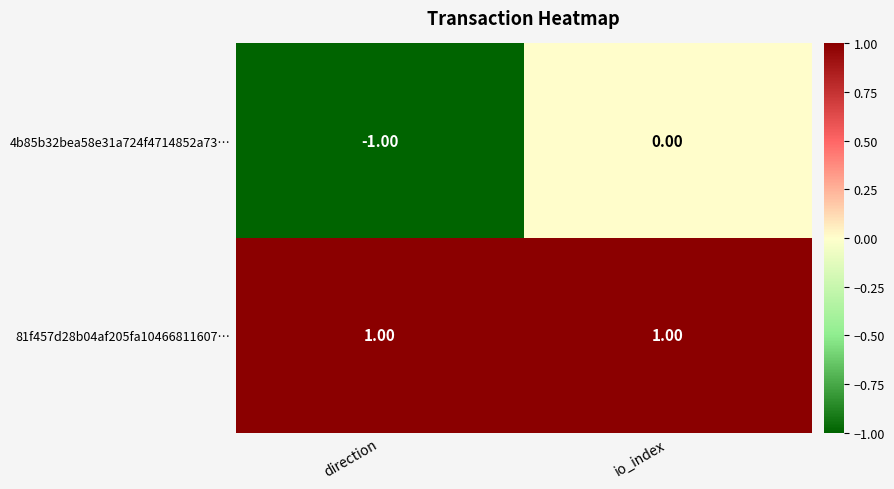

At direction, list the series in order from smallest to largest.

4b85b32bea58e31a724f4714852a73…, 81f457d28b04af205fa10466811607…